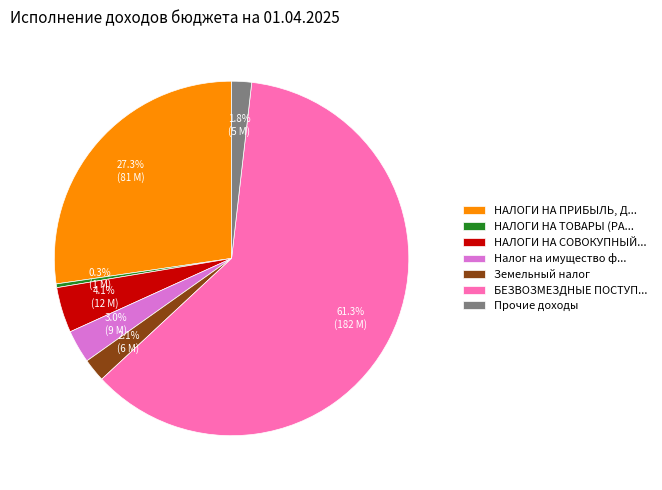

Approximately how many times larger is the value at Прочие доходы compared to Налог на имущество ф...?

0.6